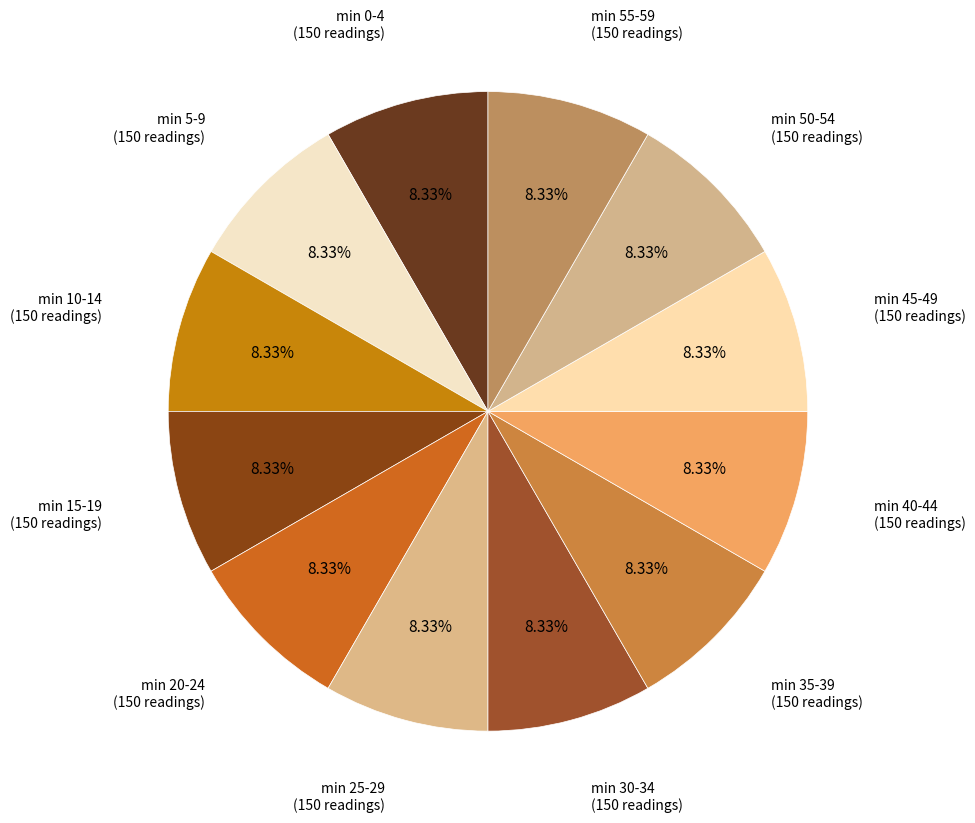

How many segments does this pie chart have?

12